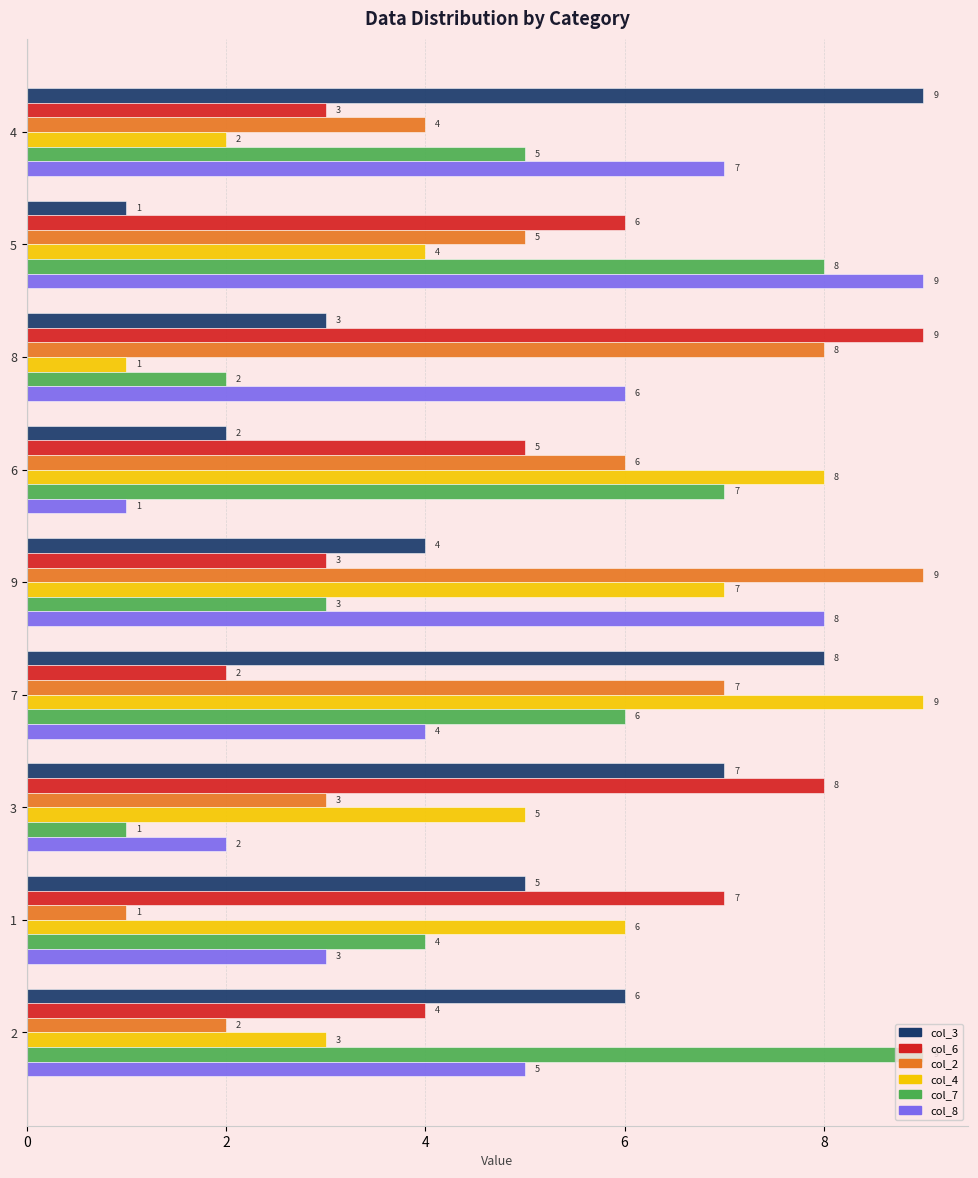

What are all the series names shown in the legend?

col_3, col_6, col_2, col_4, col_7, col_8